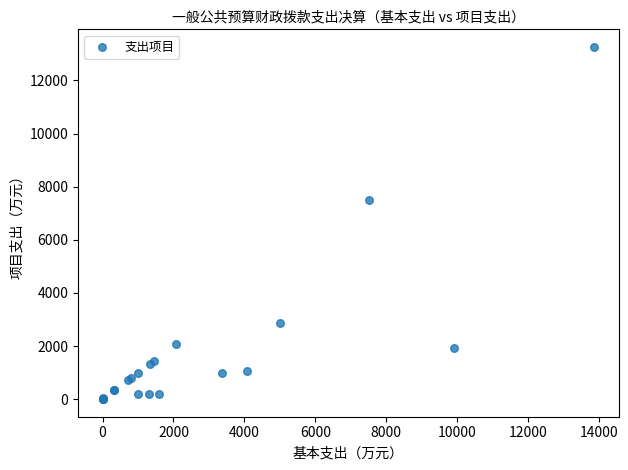

What Y value in the scatter plot is closest to 6630?

7497.8